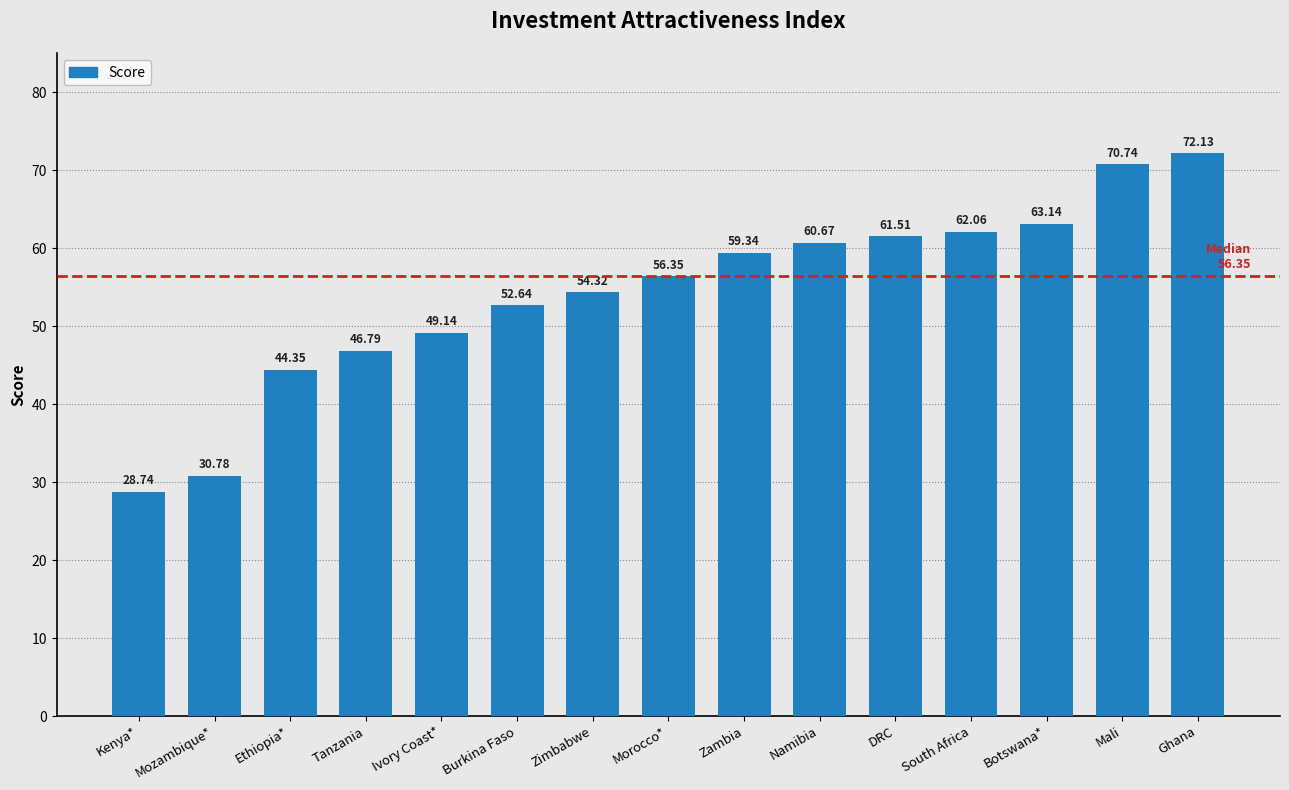

At which label is the value closest to 50?

Ivory Coast*